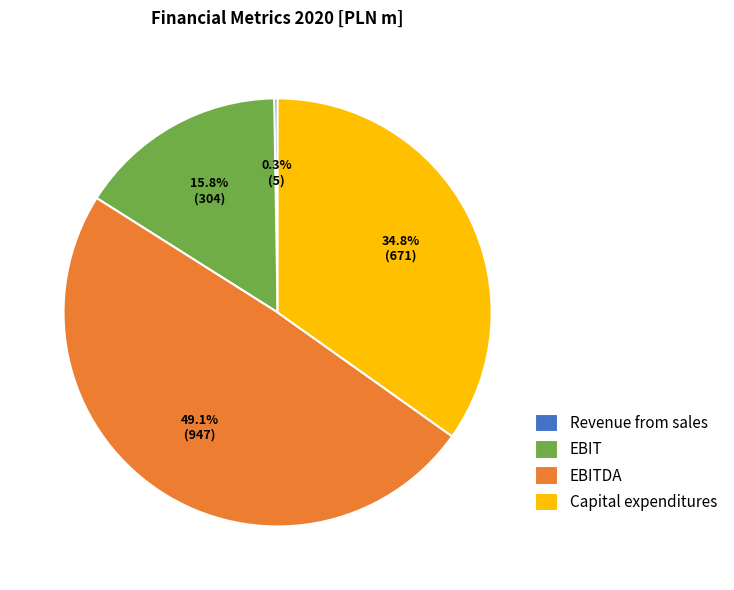

Is there a majority slice in this chart?

No